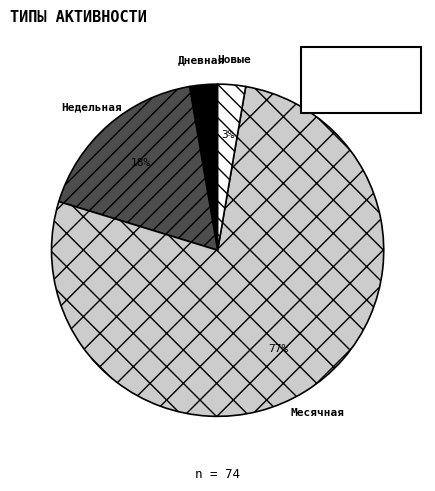

To the nearest percent, what is the average slice percentage?

25%